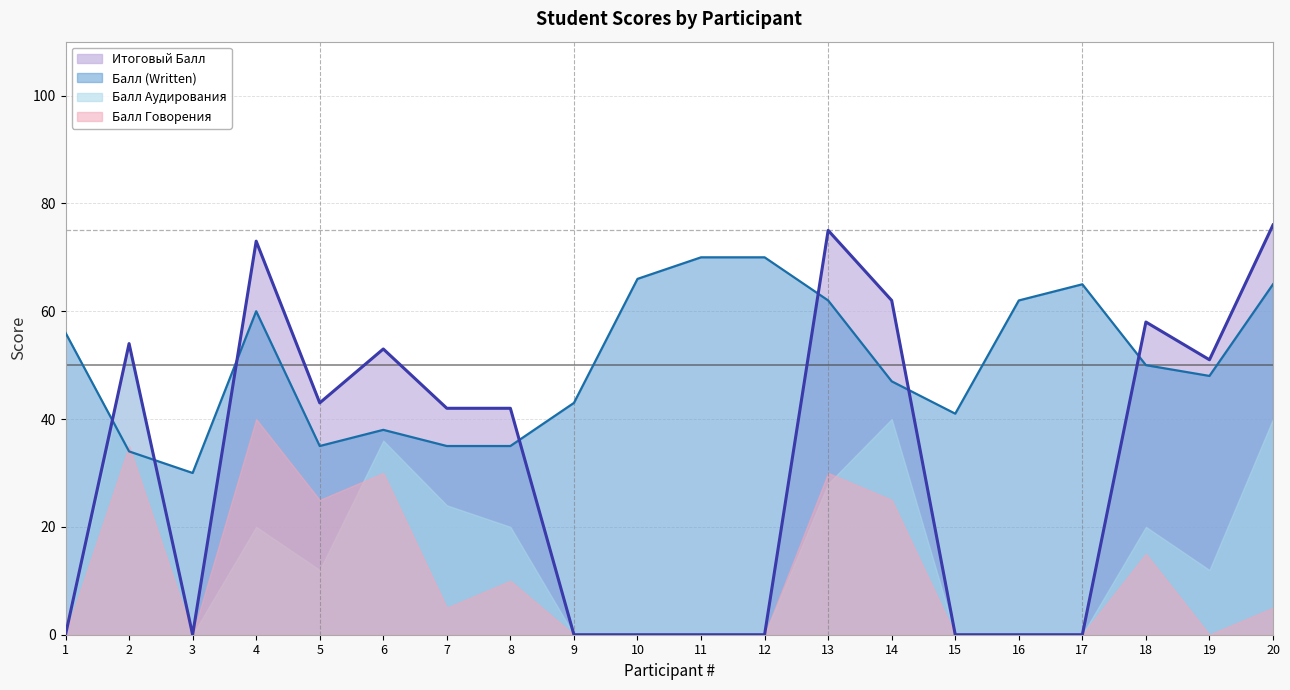

Is the value of Балл Говорения at 14 greater than the value of Балл (Written) at 19?

No